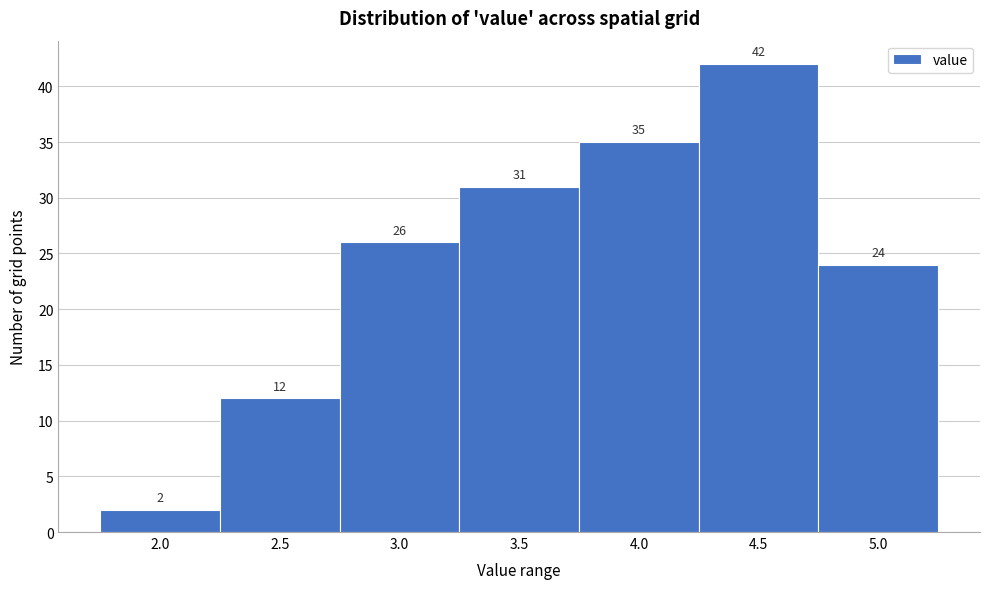

Reading right to left, transcribe all the data shown in this chart.

24	42	35	31	26	12	2